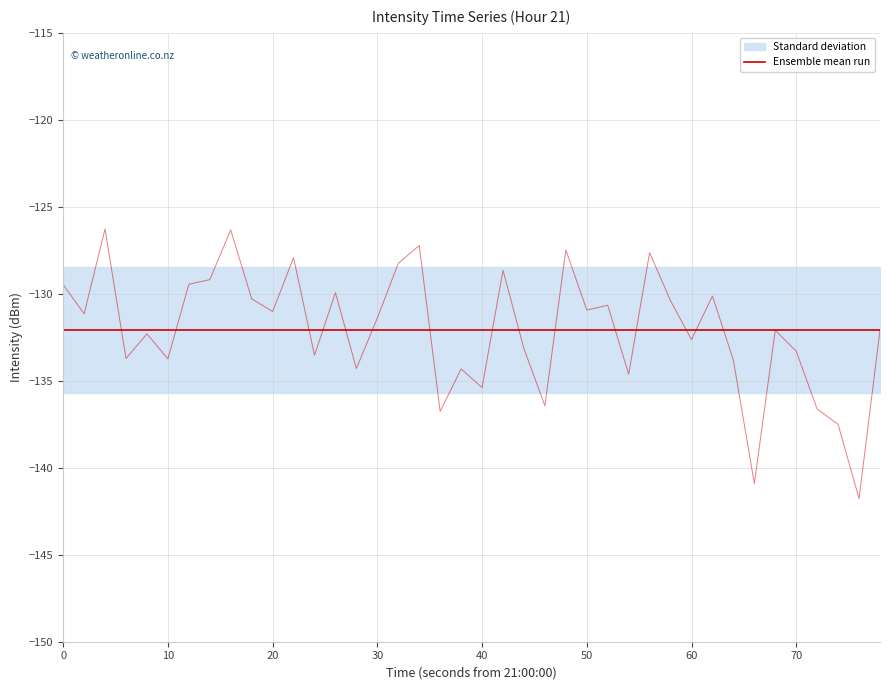

What is the smallest value displayed?

-141.8